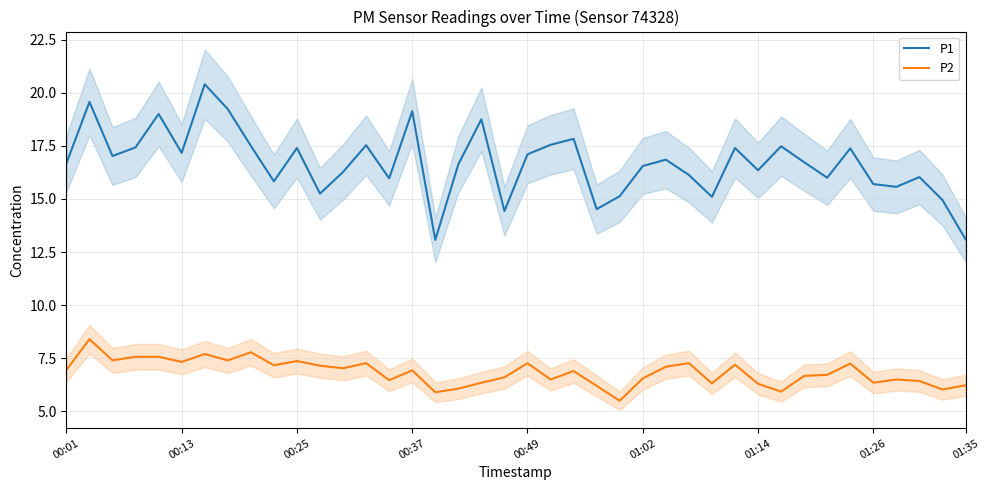

True or false: P2 has more than 0 interior local peaks.

True